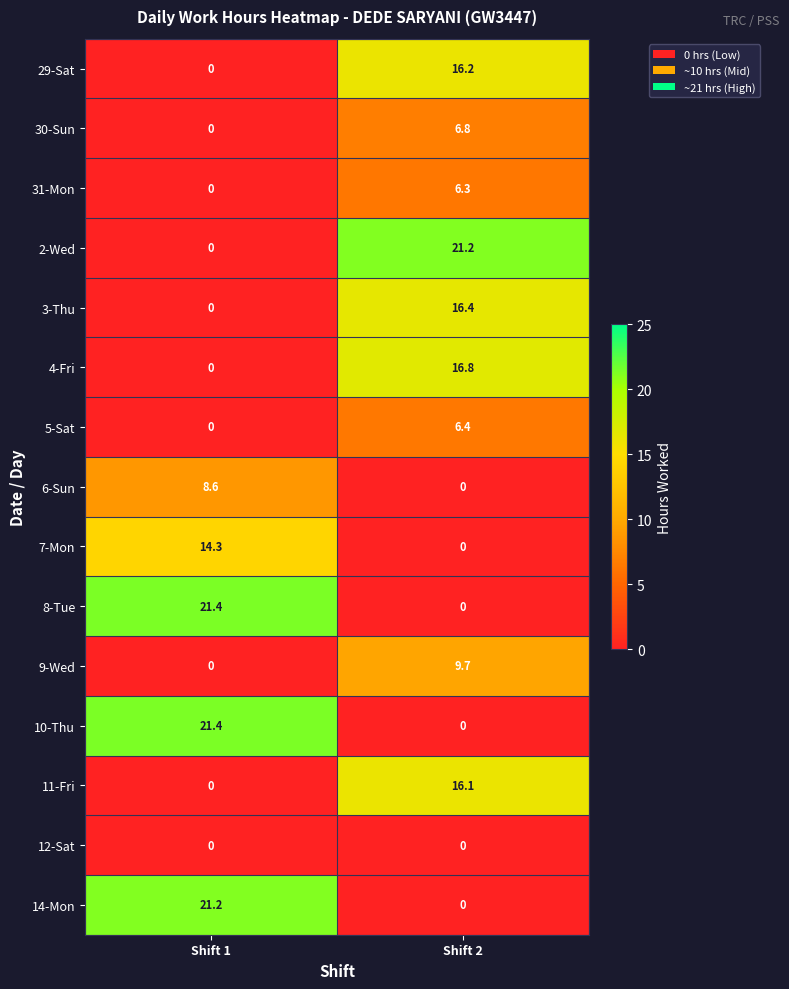

What is the sum of all 30-Sun values?

6.8